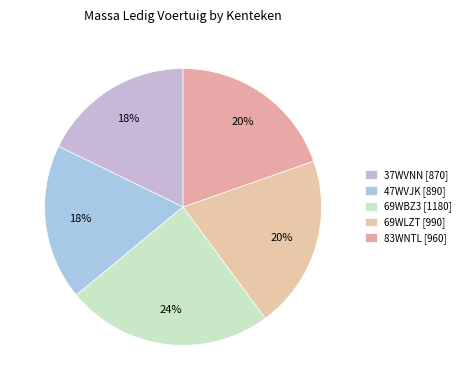

How many segments does this pie chart have?

5